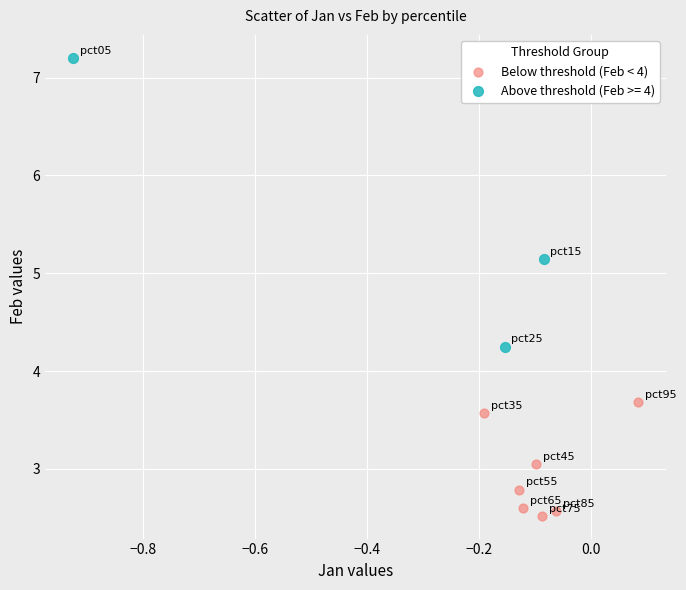

Which series reaches the maximum Y coordinate?

Above threshold (Feb >= 4)